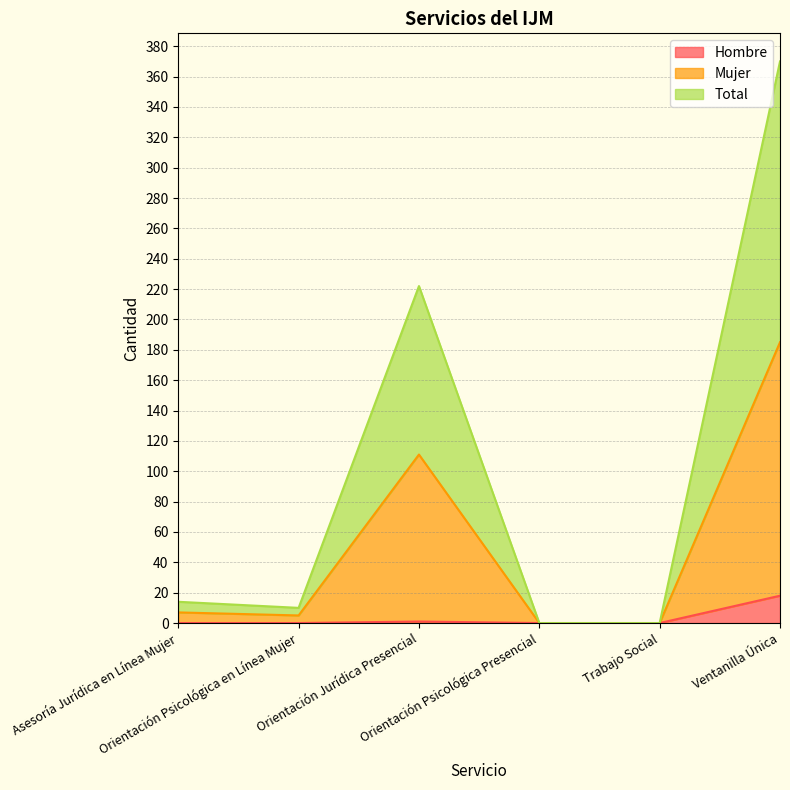

At which category is the sum across all series the highest?

Ventanilla Única